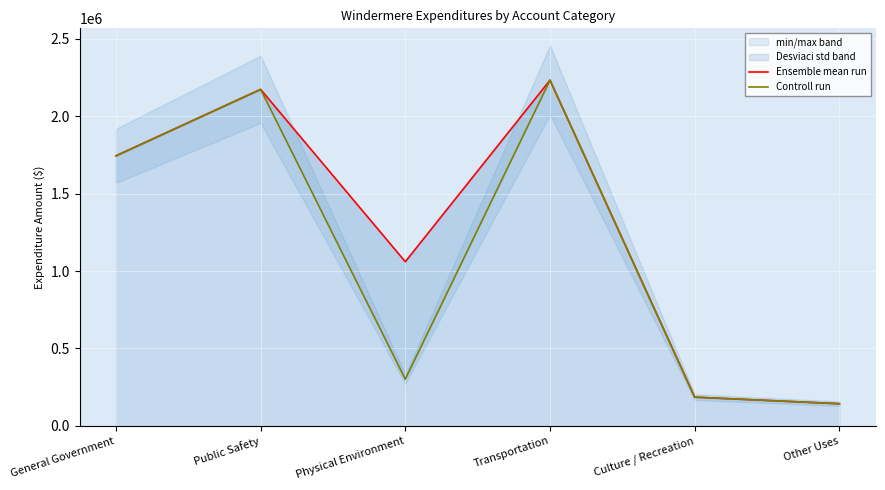

Does the chart display data point markers on the line(s)?

No